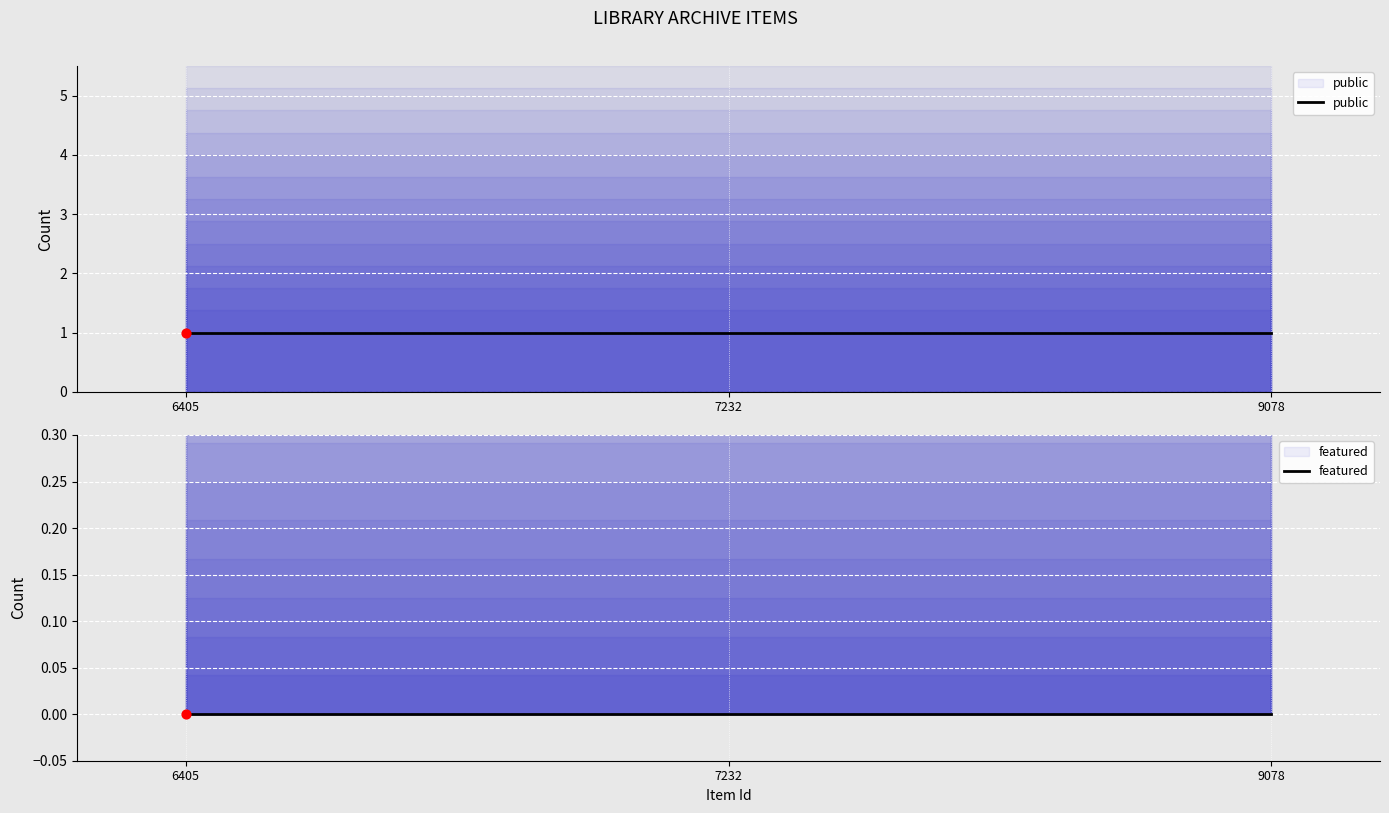

Which series contains the highest Y value?

public